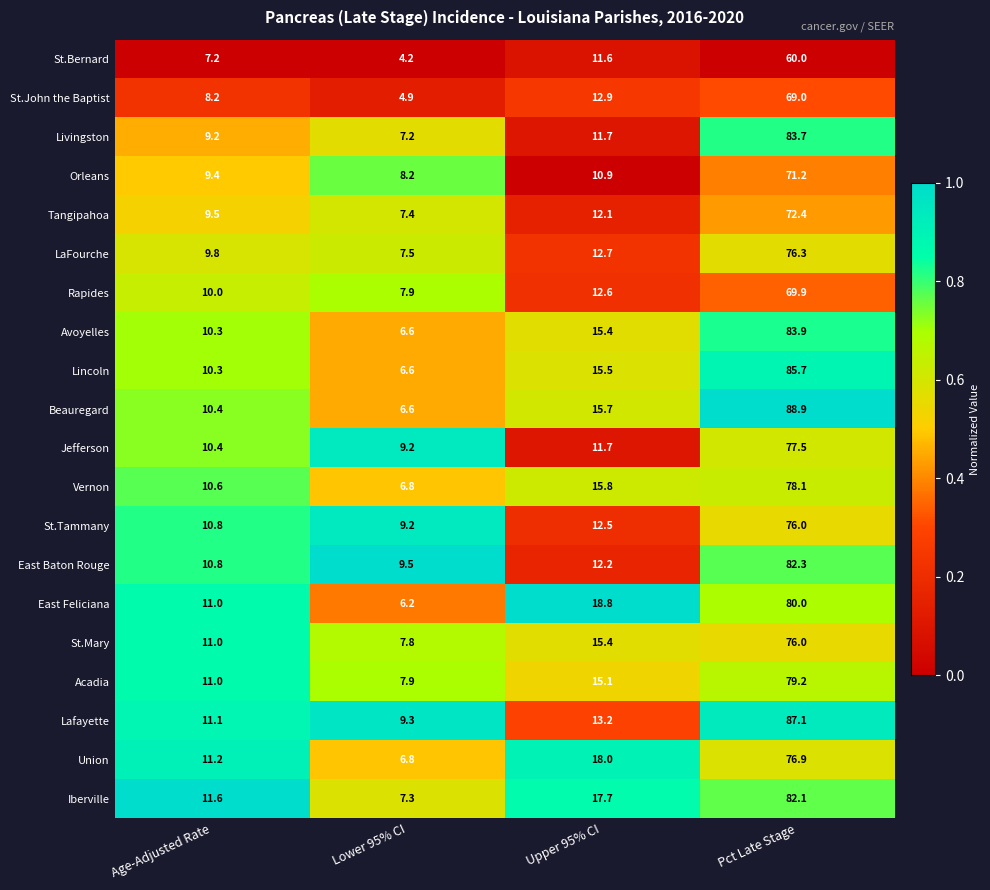

The value of Livingston at Age-Adjusted Rate is 2.2. True or false?

False